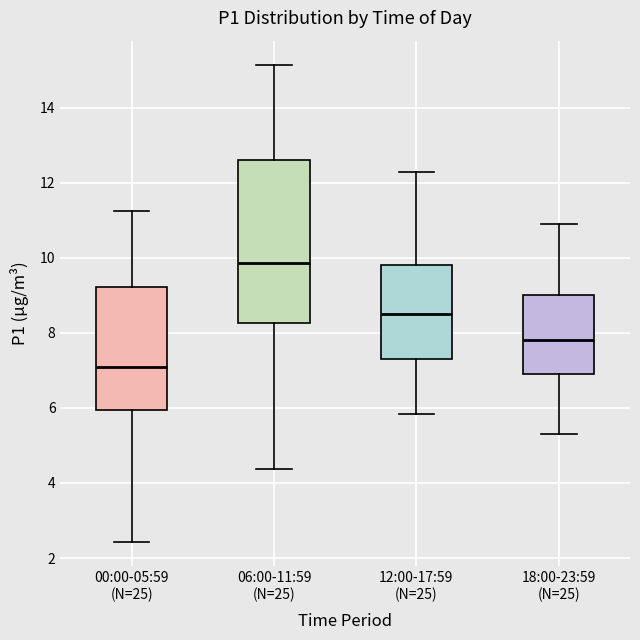

Reading left to right, transcribe this box plot: for each box, give where its median line is, the range the box spans, and where its two whiskers end, as read against the y-axis. The values are not printed on the chart, so give them approximately, as read against the axis.

00:00-05:59 (N=25): median 7.2, box 6.0 to 9.2, whiskers 2.4 to 11.2
06:00-11:59 (N=25): median 9.8, box 8.2 to 12.6, whiskers 4.4 to 15.2
12:00-17:59 (N=25): median 8.6, box 7.4 to 9.8, whiskers 5.8 to 12.4
18:00-23:59 (N=25): median 7.8, box 7.0 to 9.0, whiskers 5.4 to 11.0